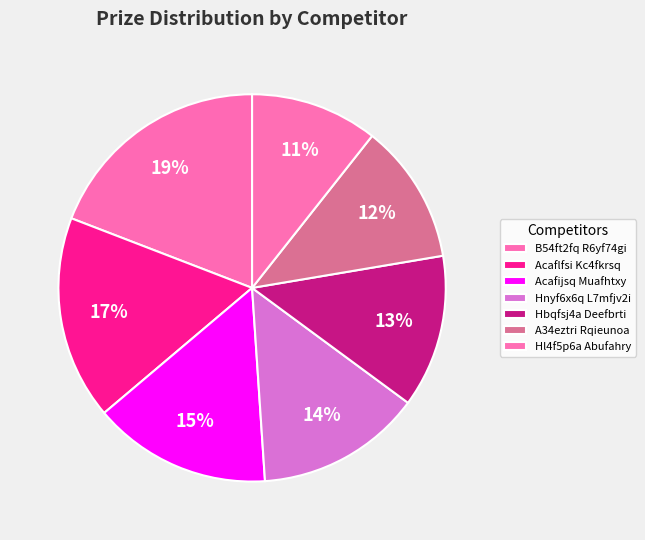

To the nearest percent, what percentage of the pie is Hbqfsj4a Deefbrti?

13%